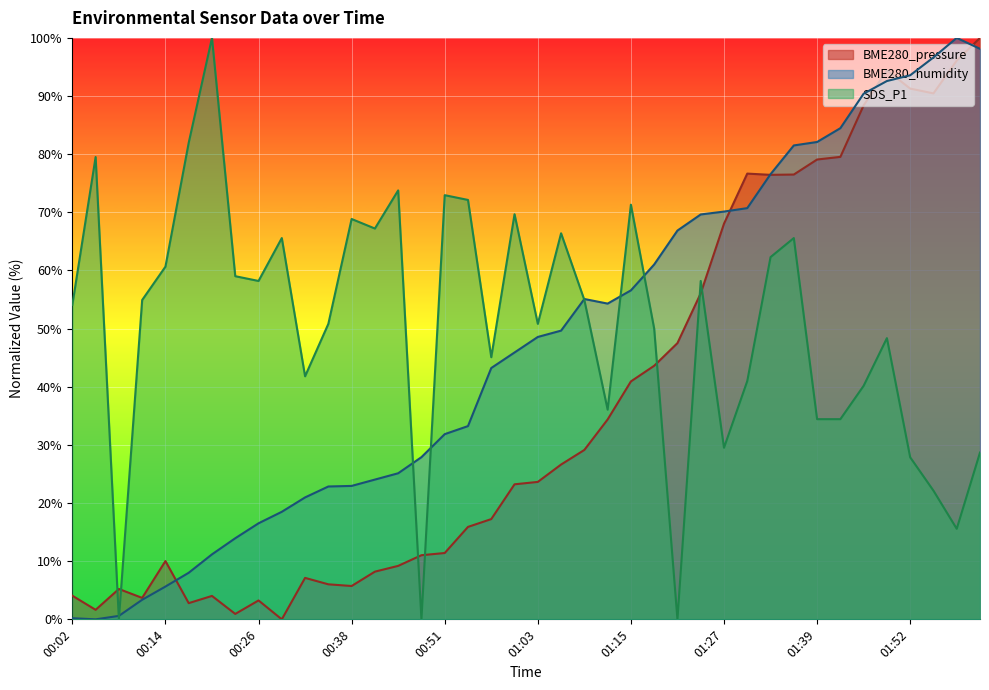

How many lines are shown in the chart?

3